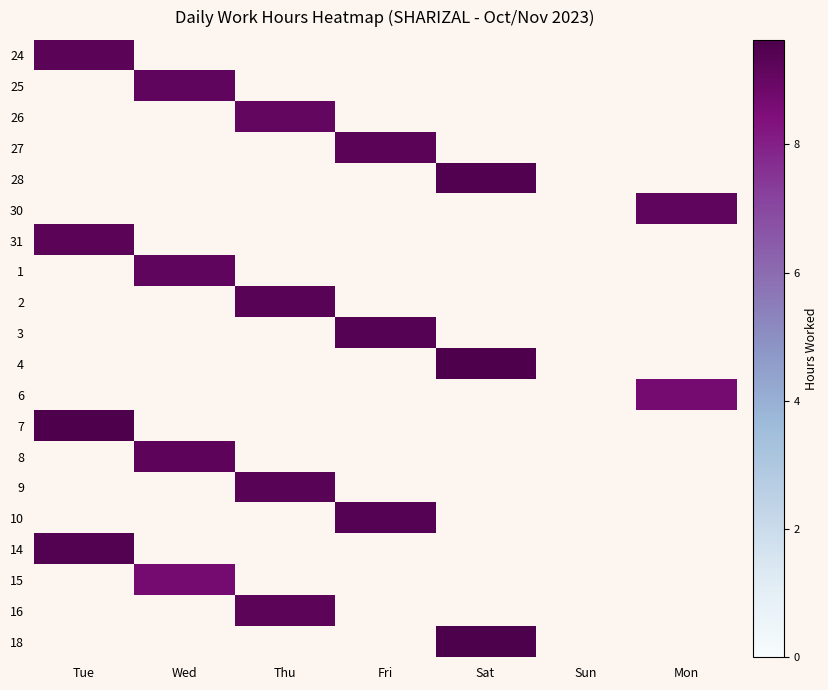

How many series are shown in this chart?

20